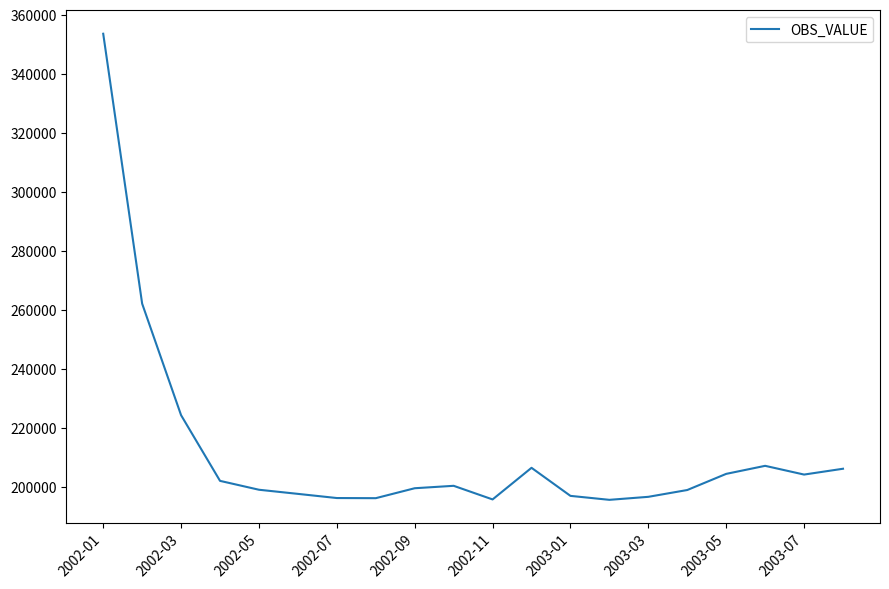

What is the difference between the maximum and minimum values?

157858.8